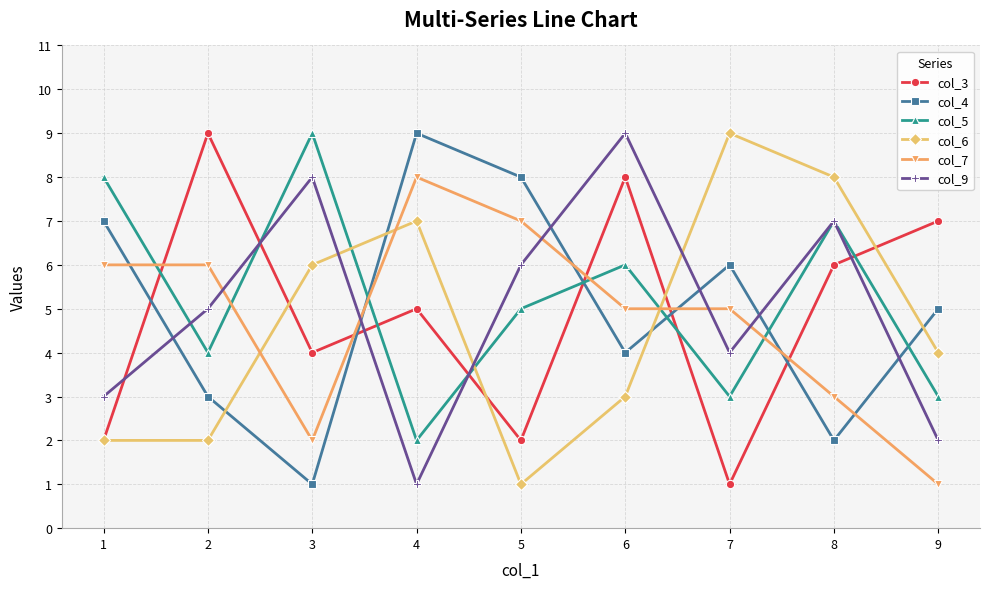

After their last crossing, which series has the higher values: col_7 or col_9?

col_9